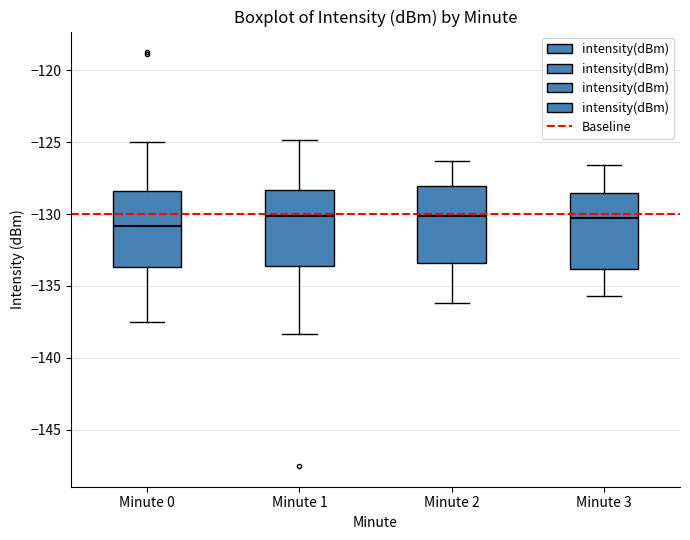

Reading left to right, transcribe this box plot: for each box, give where its median line is, the range the box spans, and where its two whiskers end, as read against the y-axis. The values are not printed on the chart, so give them approximately, as read against the axis.

Minute 0: median -131.0, box -133.5 to -128.5, whiskers -137.5 to -125.0
Minute 1: median -130.0, box -133.5 to -128.5, whiskers -138.5 to -125.0
Minute 2: median -130.0, box -133.5 to -128.0, whiskers -136.0 to -126.5
Minute 3: median -130.5, box -134.0 to -128.5, whiskers -135.5 to -126.5